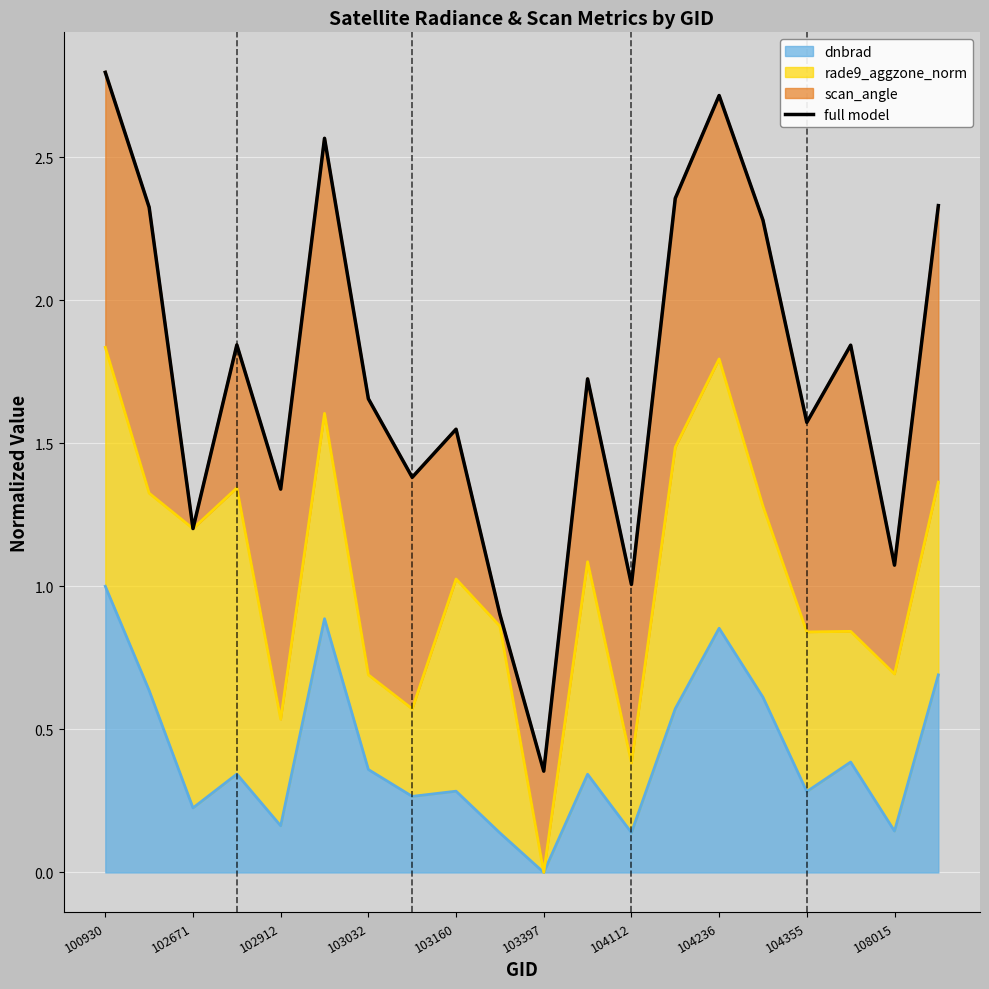

What is the difference between the maximum and minimum values?

2.4